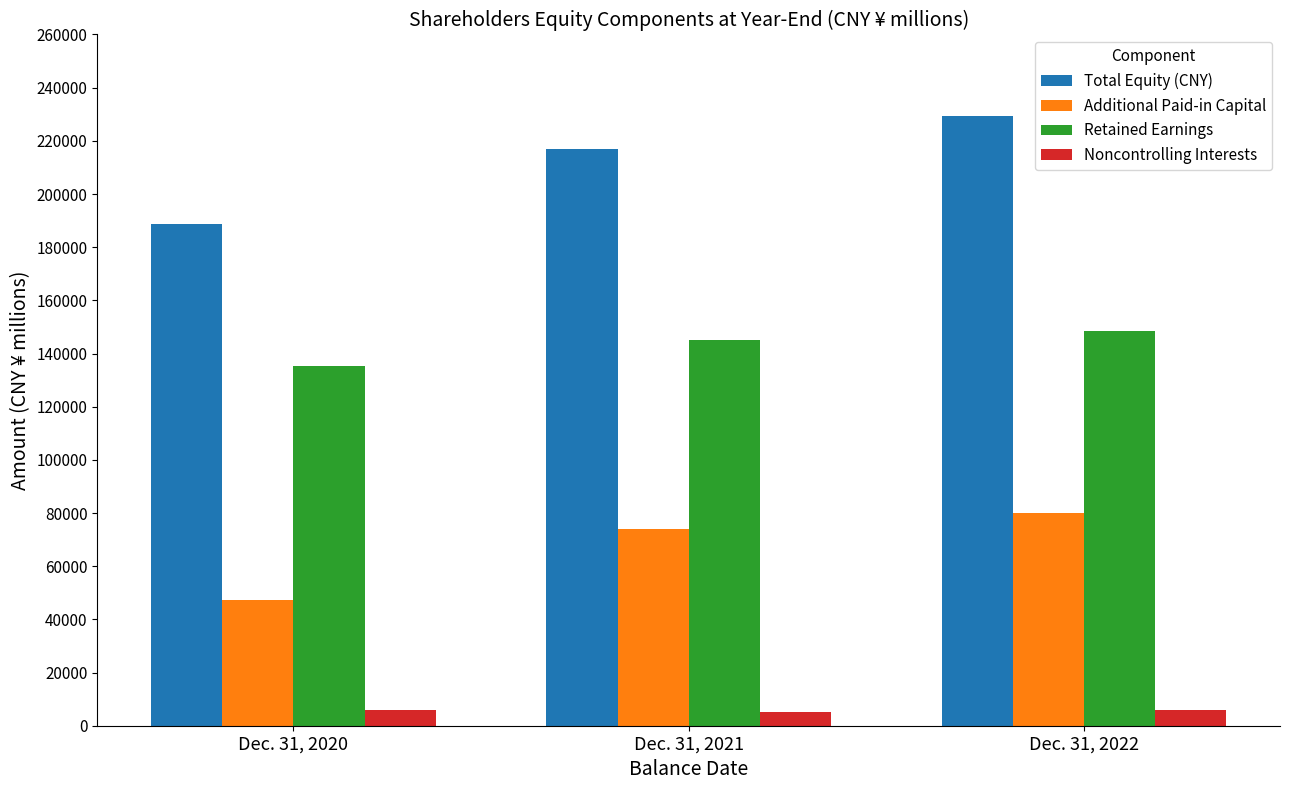

How many groups of bars are there?

3